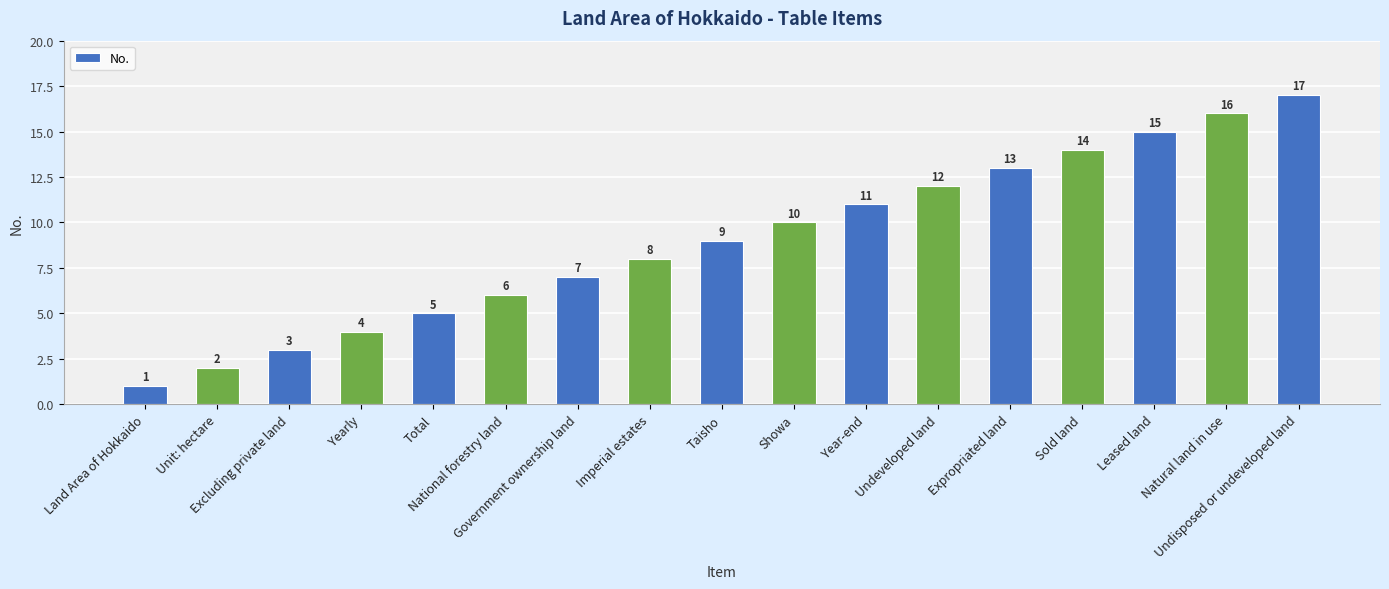

How many distinct data groups are displayed?

1